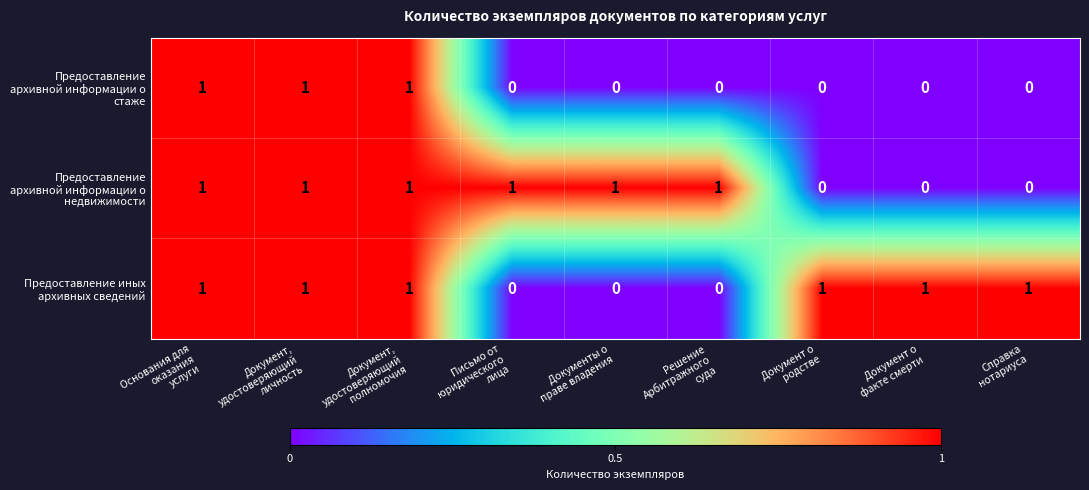

At how many categories does at least one series exceed 0?

9